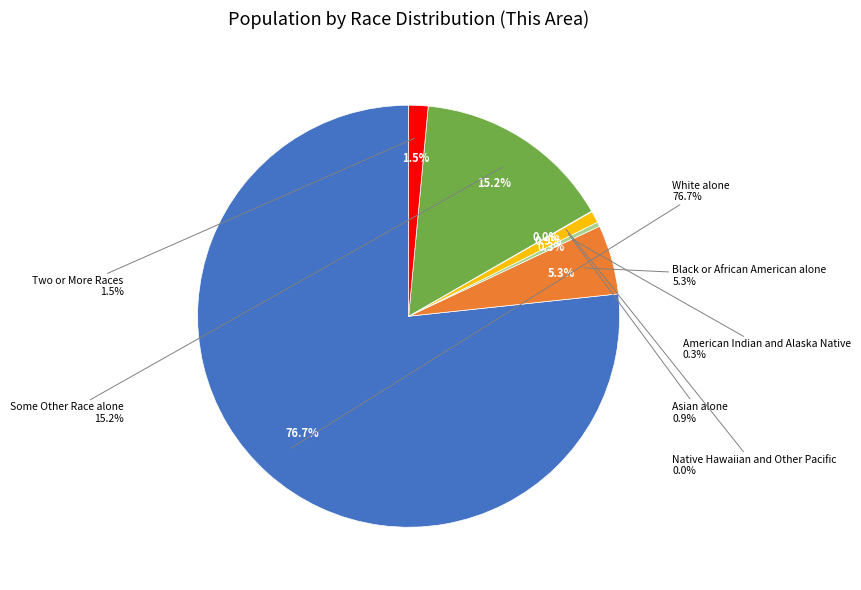

What is the ratio of the value at Native Hawaiian and Other Pacific to the value at Asian alone?

0.1